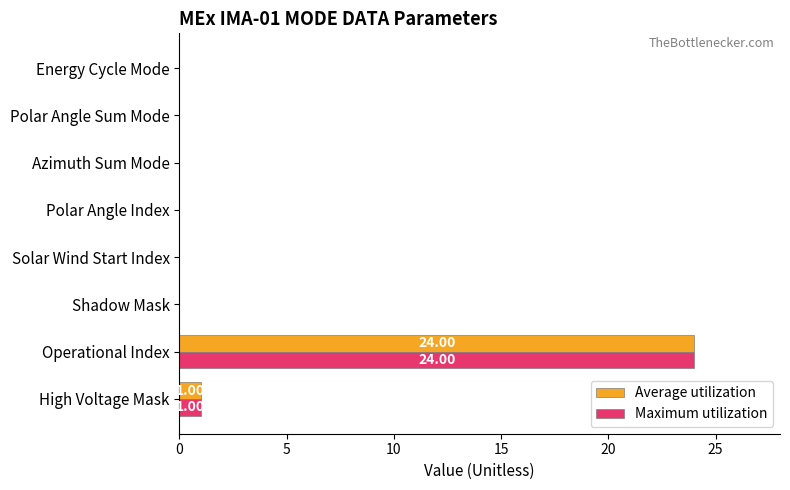

Count the number of data series in this chart.

2